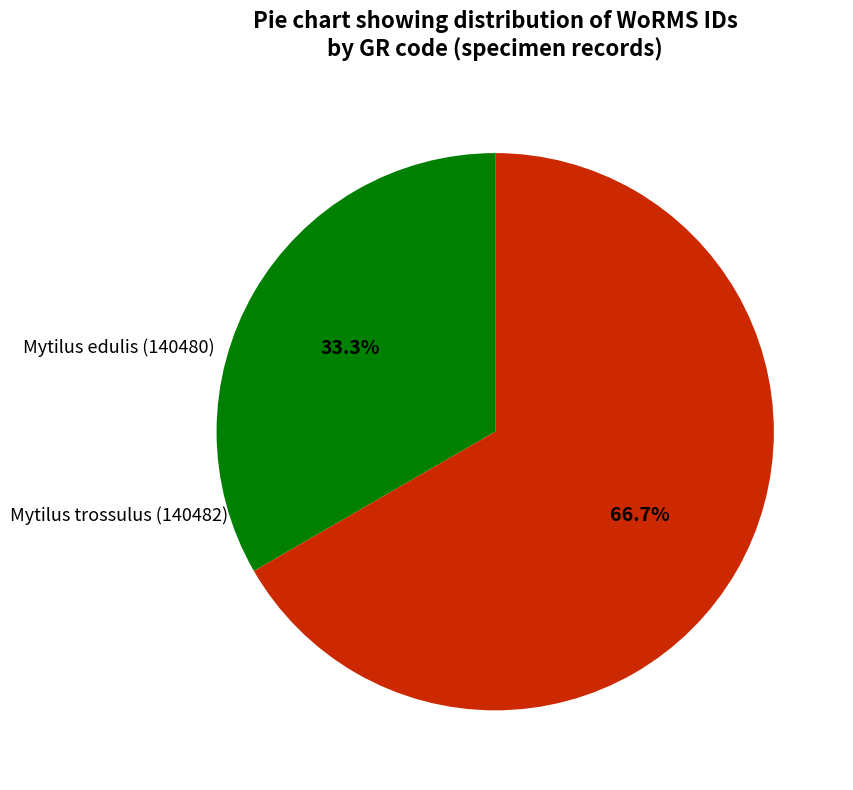

Does any single category account for the majority?

Yes